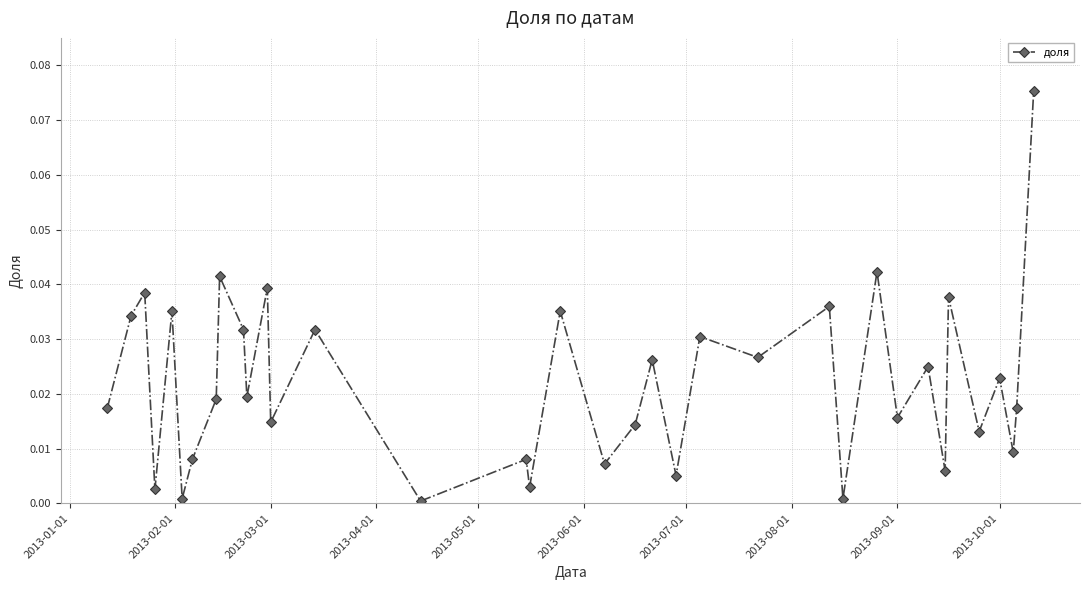

How many points are higher than both their immediate neighbors (excluding endpoints)?

14